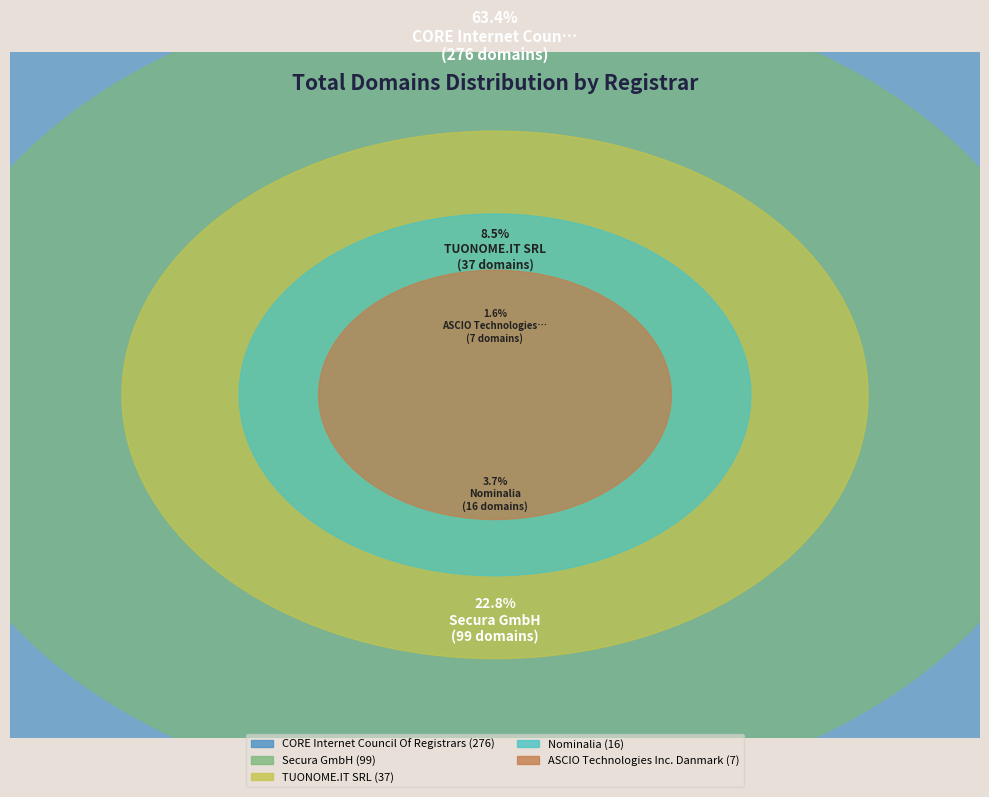

The ASCIO Technologies Inc. Danmark slice represents 2% of the pie. True or false?

True